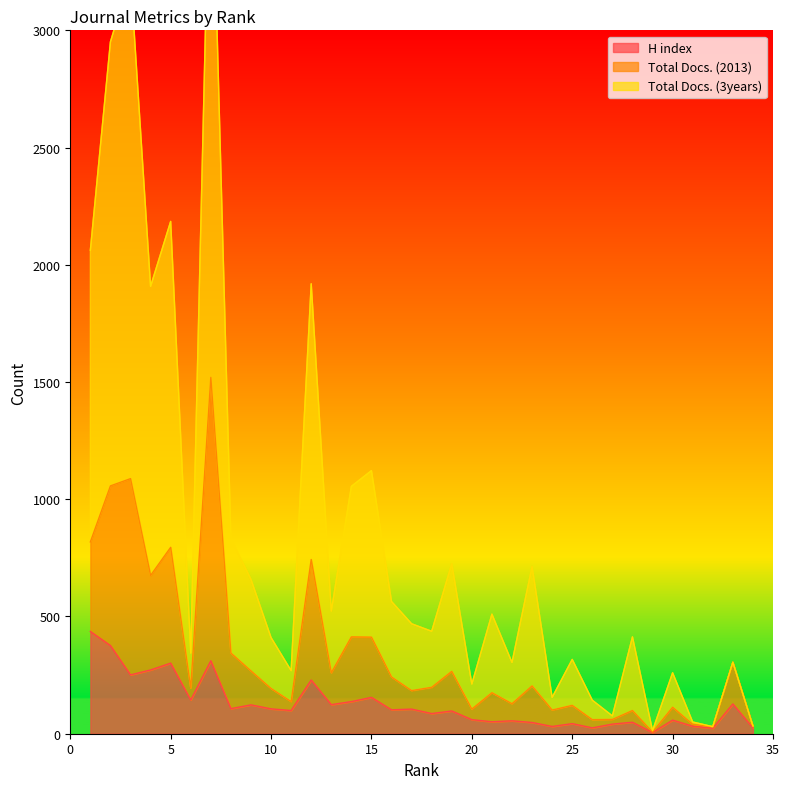

True or false: Total Docs. (3years) and H index intersect in this chart.

False